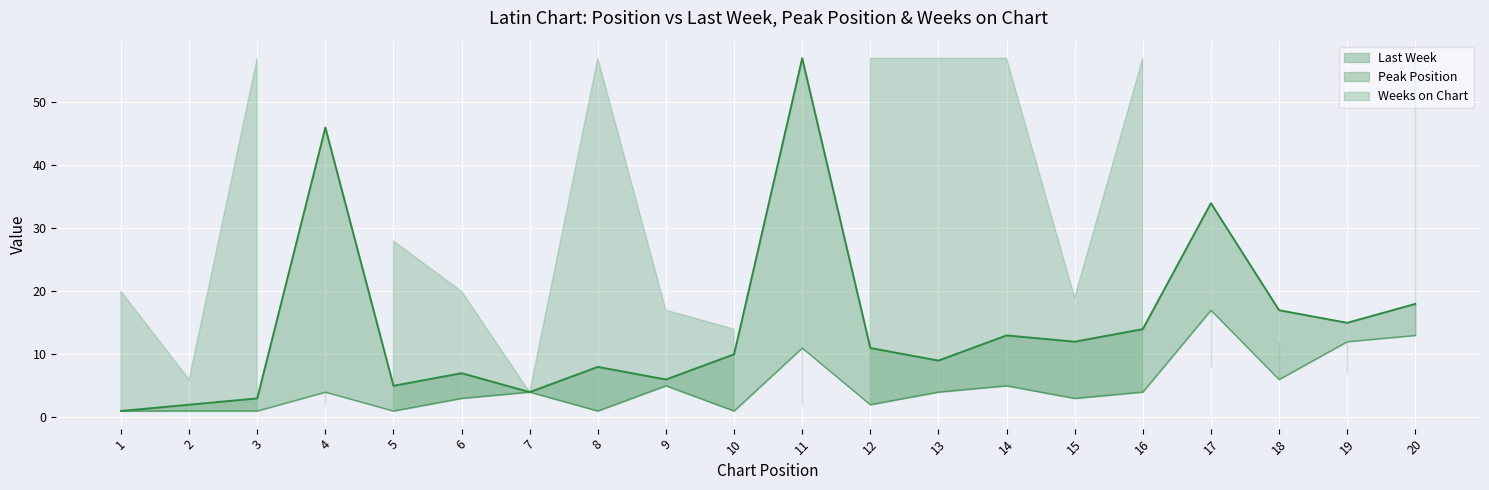

Where is the first local maximum for Peak Position (line)?

4